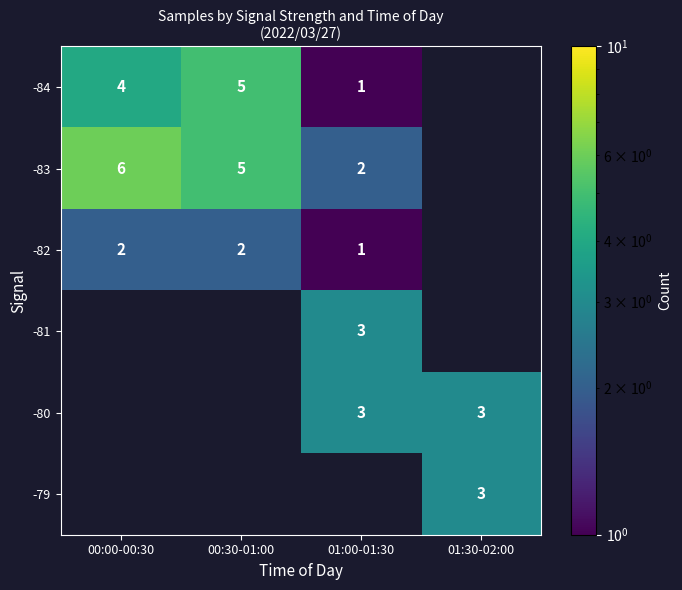

The -80 series shows 1.7 at 01:00-01:30. True or false?

False